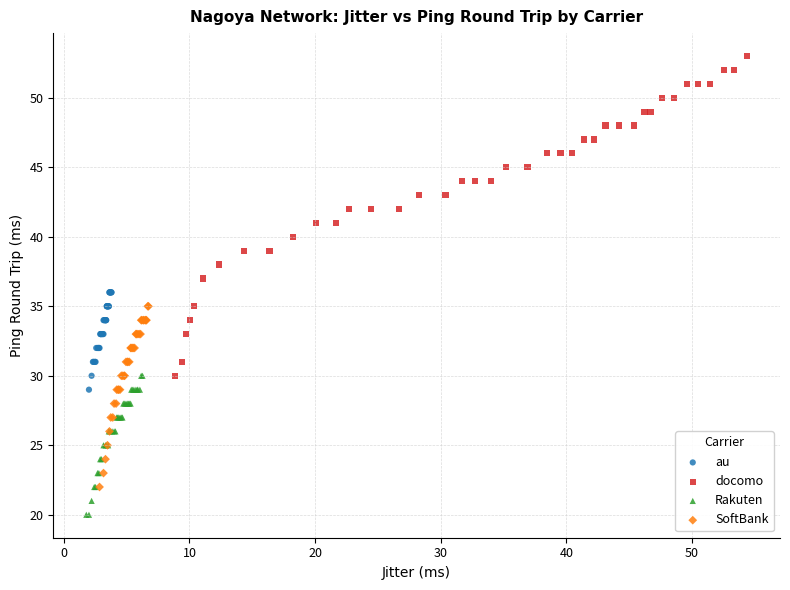

Which series reaches the minimum Y coordinate?

Rakuten